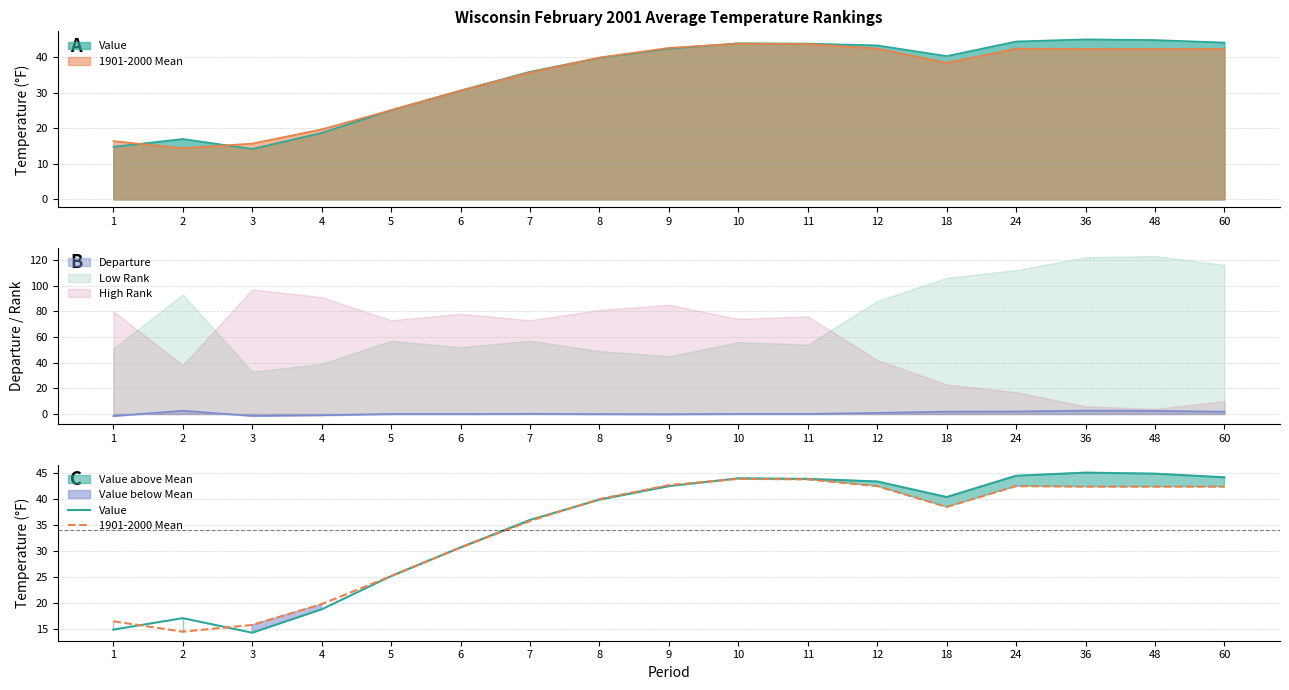

The value of Low Rank at 60 is 193.3. True or false?

False